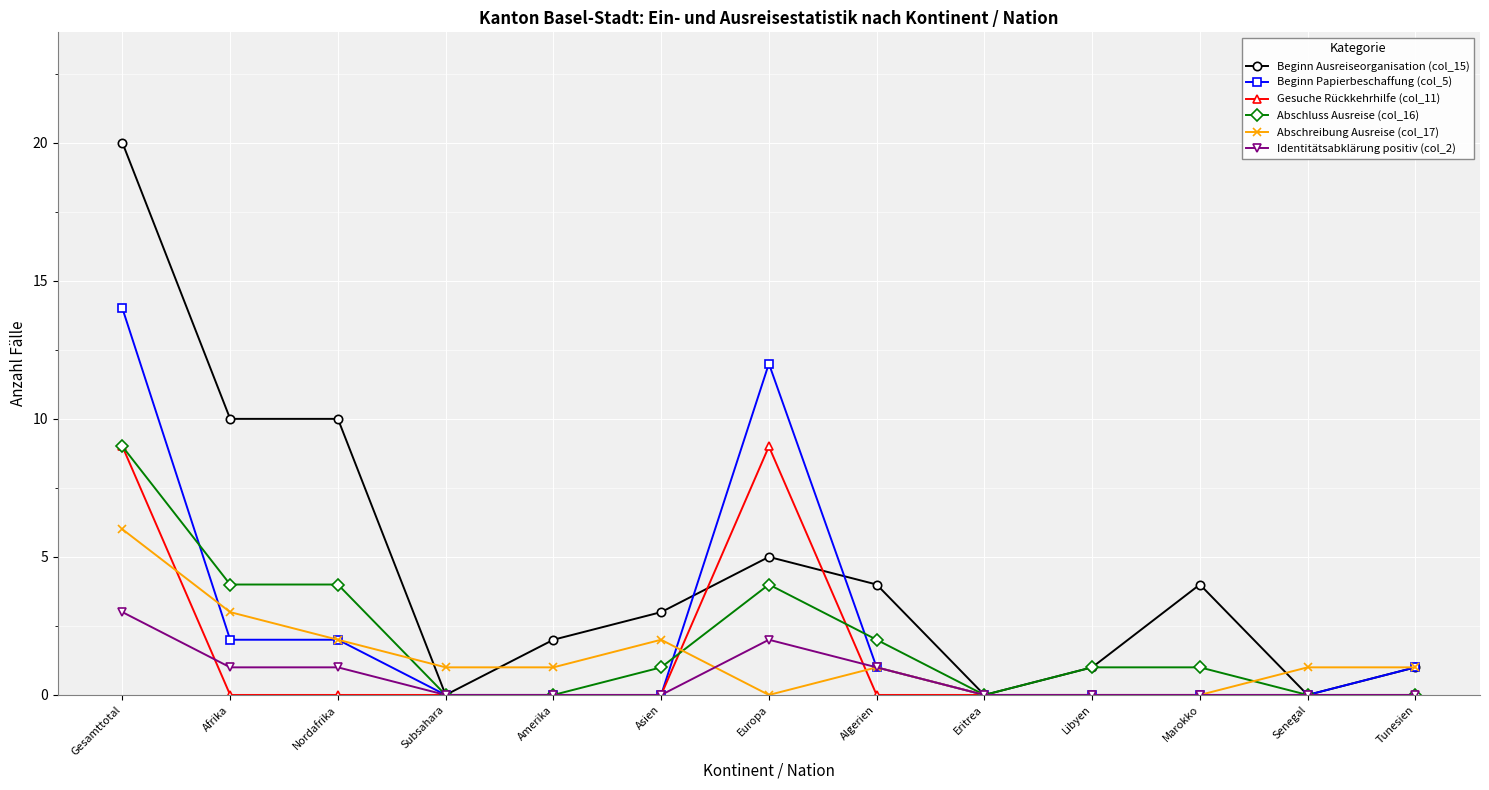

Reading left to right, list all the values displayed in this chart.

Beginn Ausreiseorganisation (col_15): 20	10	10	0	2	3	5	4	0	1	4	0	1
Beginn Papierbeschaffung (col_5): 14	2	2	0	0	0	12	1	0	0	0	0	1
Gesuche Rückkehrhilfe (col_11): 9	0	0	0	0	0	9	0	0	0	0	0	0
Abschluss Ausreise (col_16): 9	4	4	0	0	1	4	2	0	1	1	0	0
Abschreibung Ausreise (col_17): 6	3	2	1	1	2	0	1	0	0	0	1	1
Identitätsabklärung positiv (col_2): 3	1	1	0	0	0	2	1	0	0	0	0	0